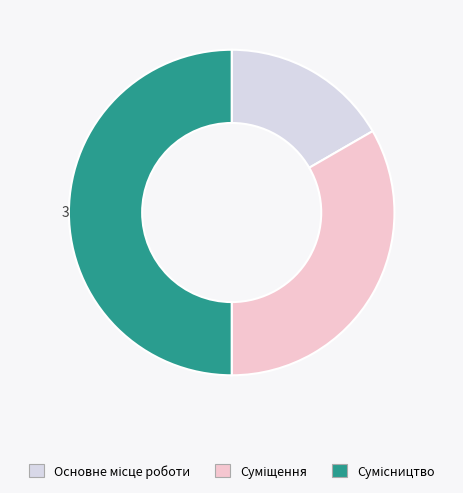

Count the number of slices in the pie.

3